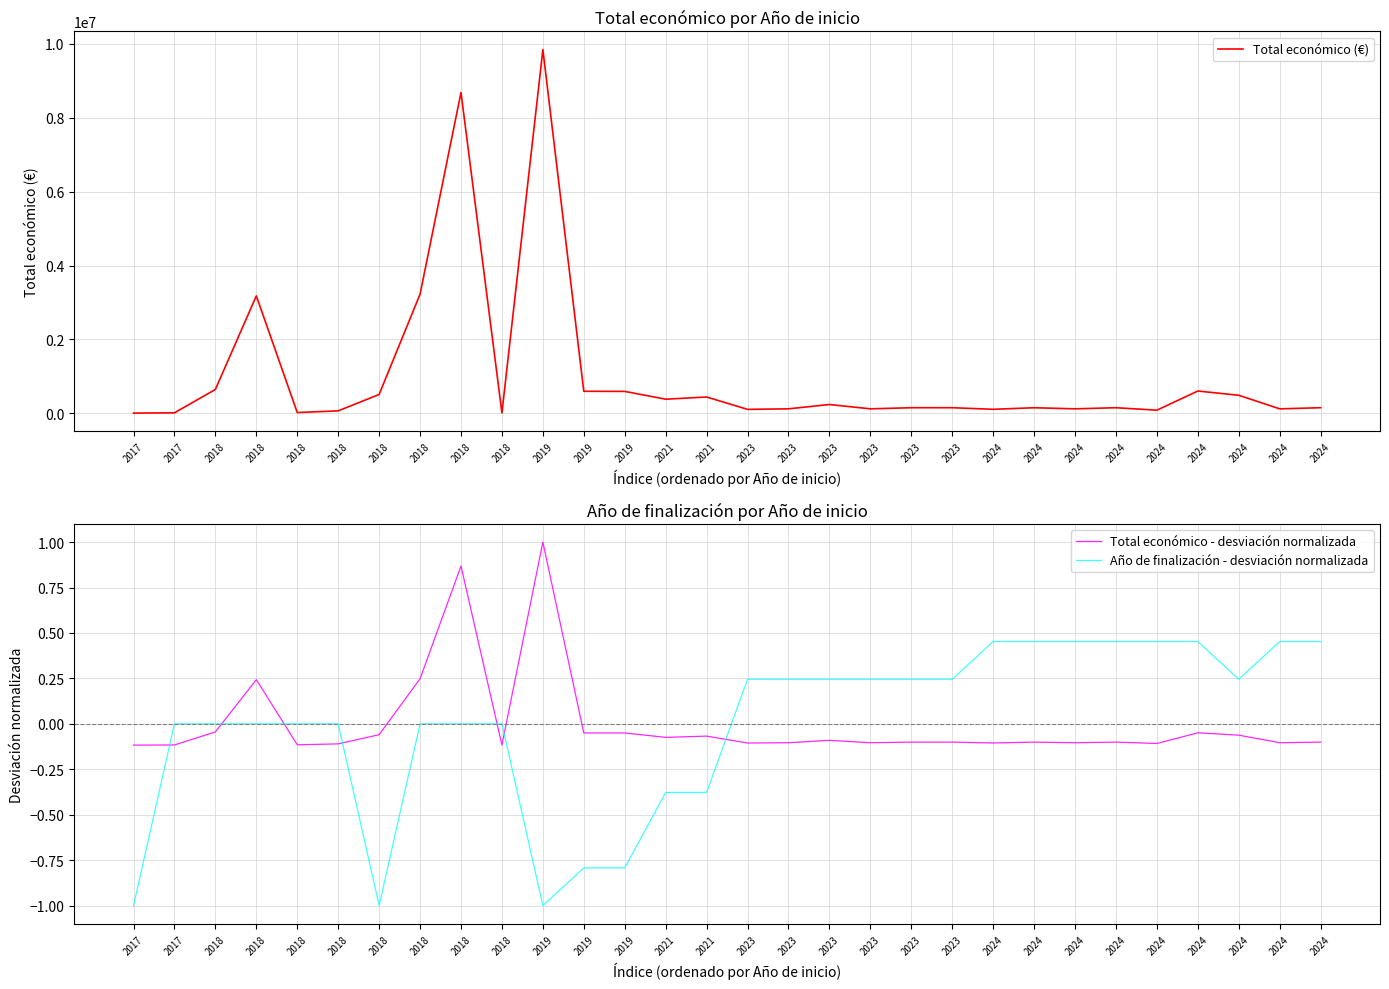

Read the Total económico - desviación normalizada value at 2017.

-0.1